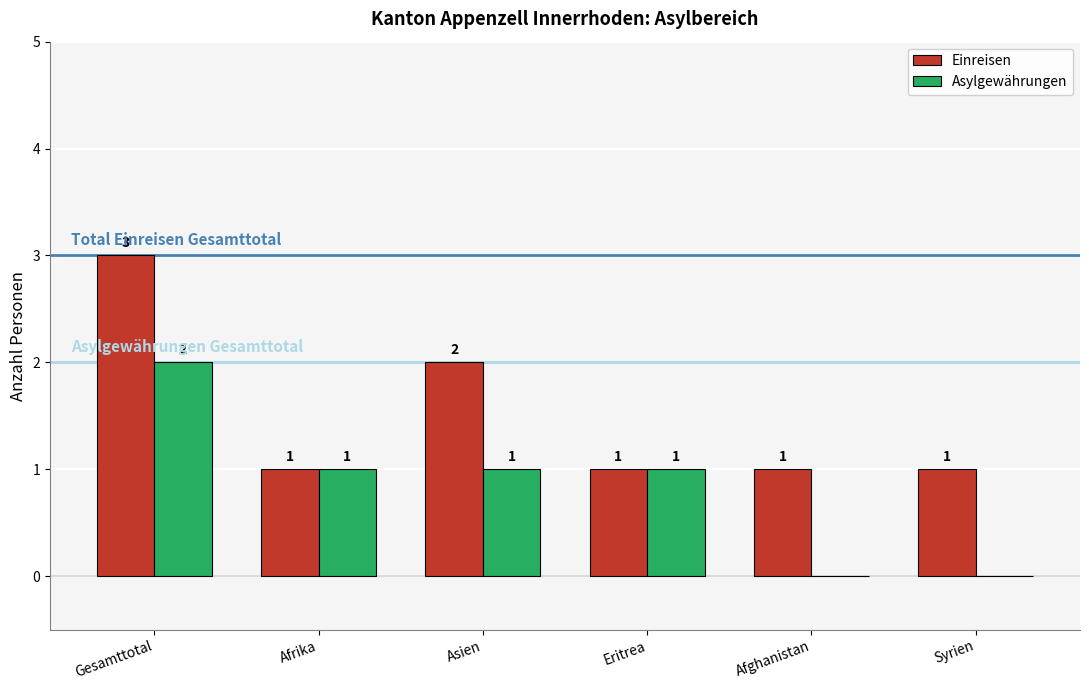

Reading left to right, transcribe all the data shown in this chart.

Einreisen: Gesamttotal=3	Afrika=1	Asien=2	Eritrea=1	Afghanistan=1	Syrien=1
Asylgewährungen: Gesamttotal=2	Afrika=1	Asien=1	Eritrea=1	Afghanistan=0	Syrien=0